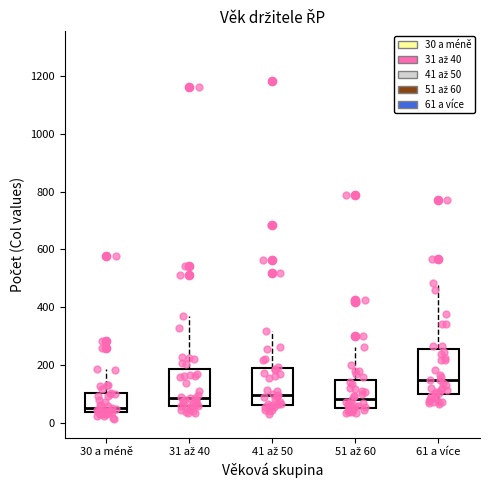

Comparing the boxes themselves (not the whiskers), which one is the tallest?

61 a více